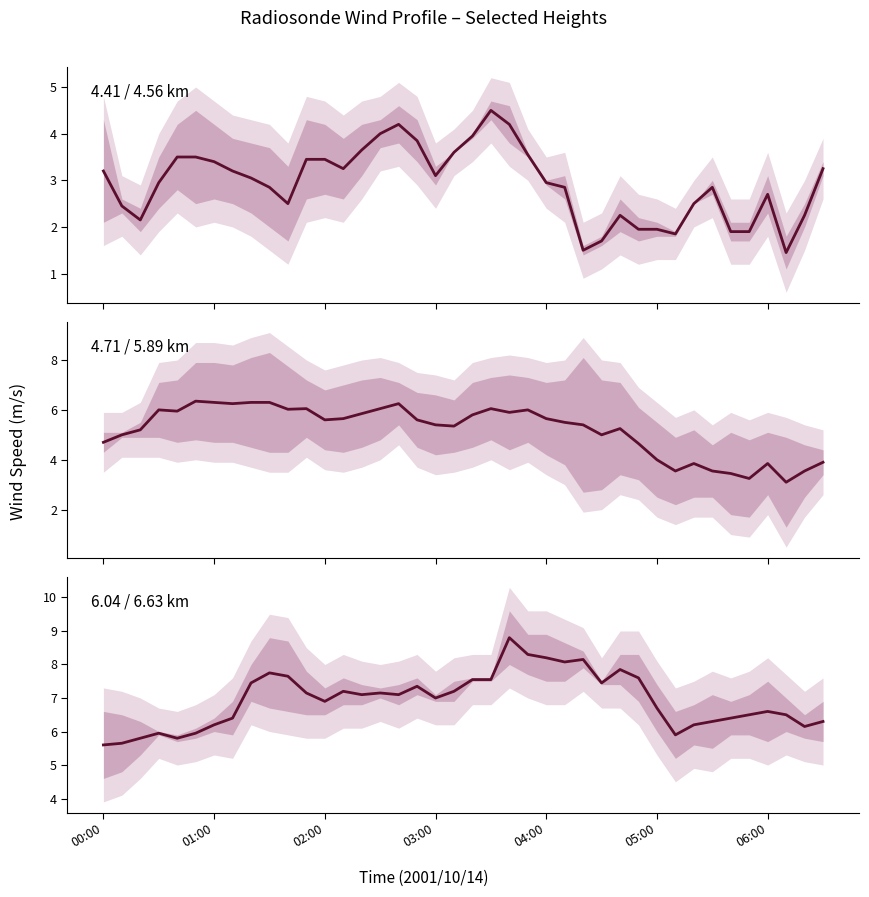

Which series has the largest total across all categories?

6.04 / 6.63 km